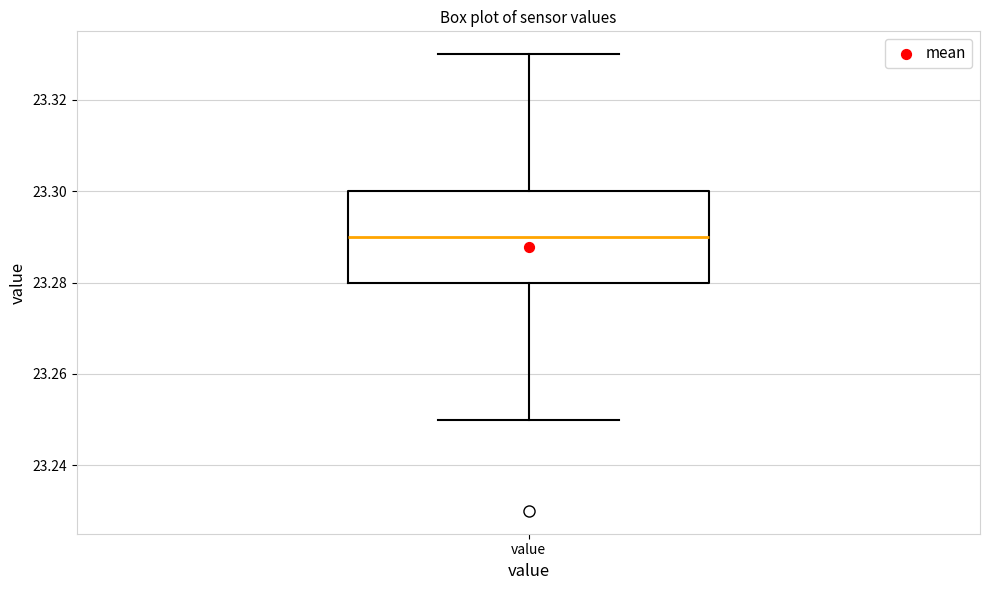

Where is the upper edge of the box for value on the y-axis? The values are not printed on the chart, so give them approximately, as read against the axis.

23.30